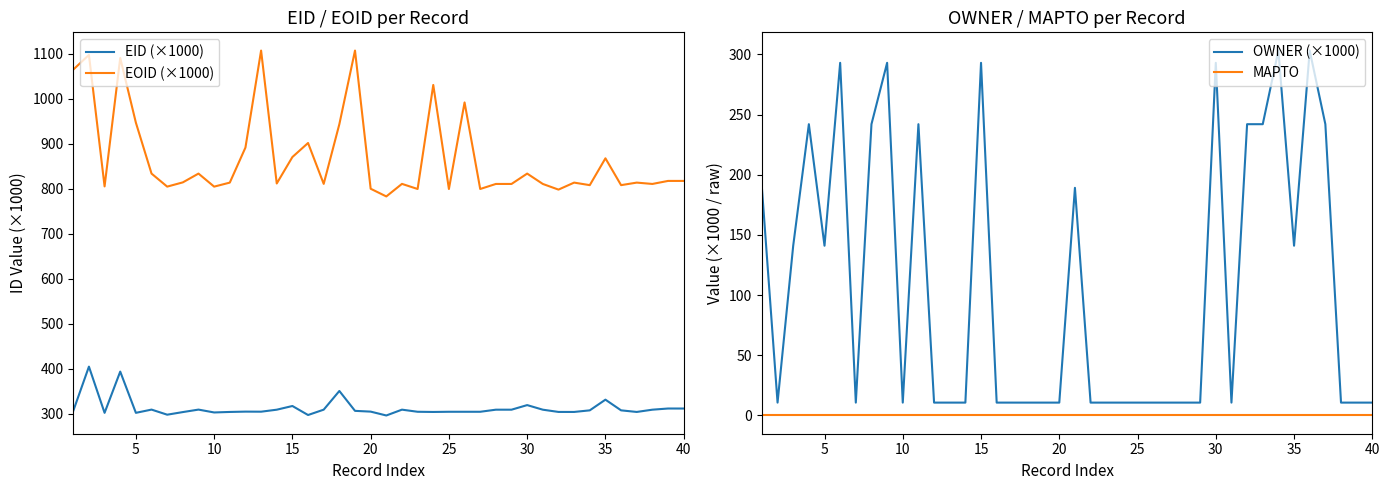

What is the lowest value of the OWNER (×1000) series?

10.7